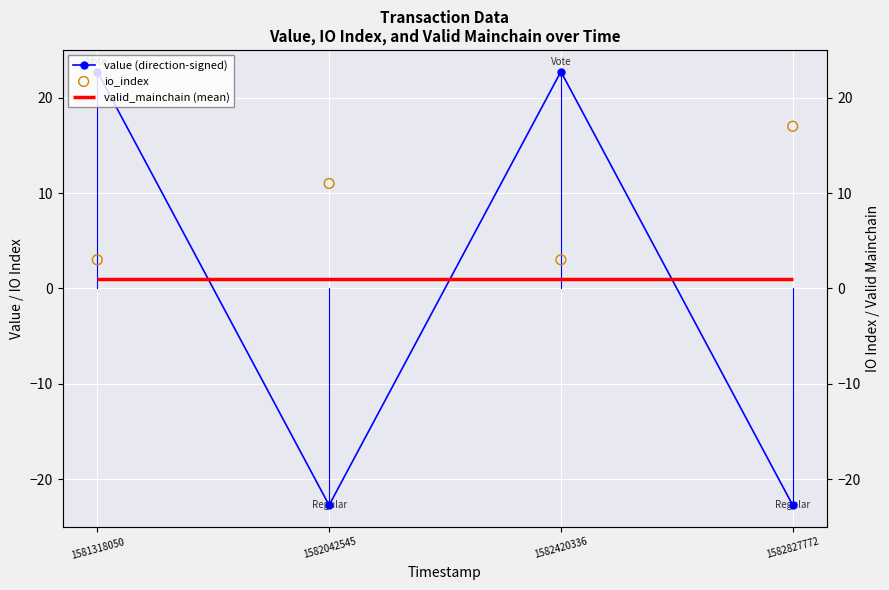

At which category is the sum across all series the highest?

1581318050